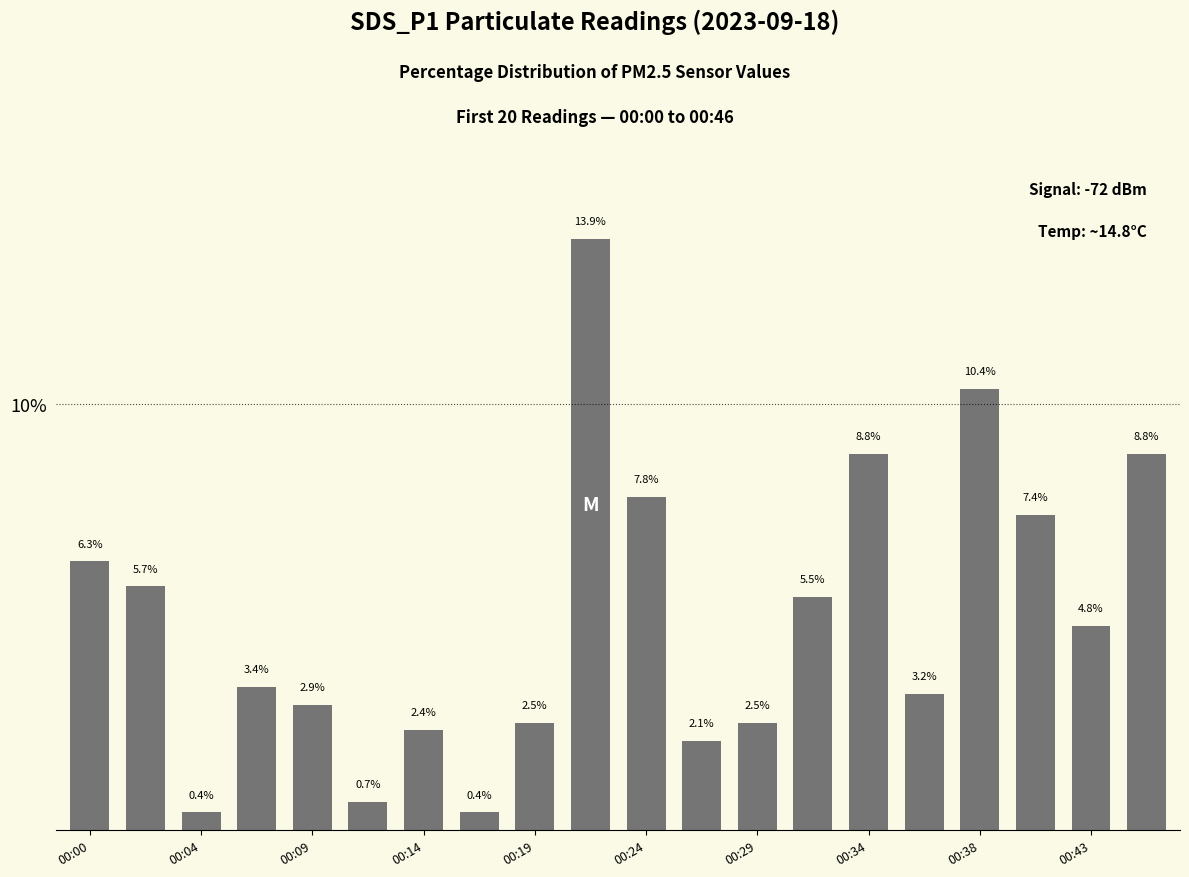

What is the minimum value shown in the chart?

0.4